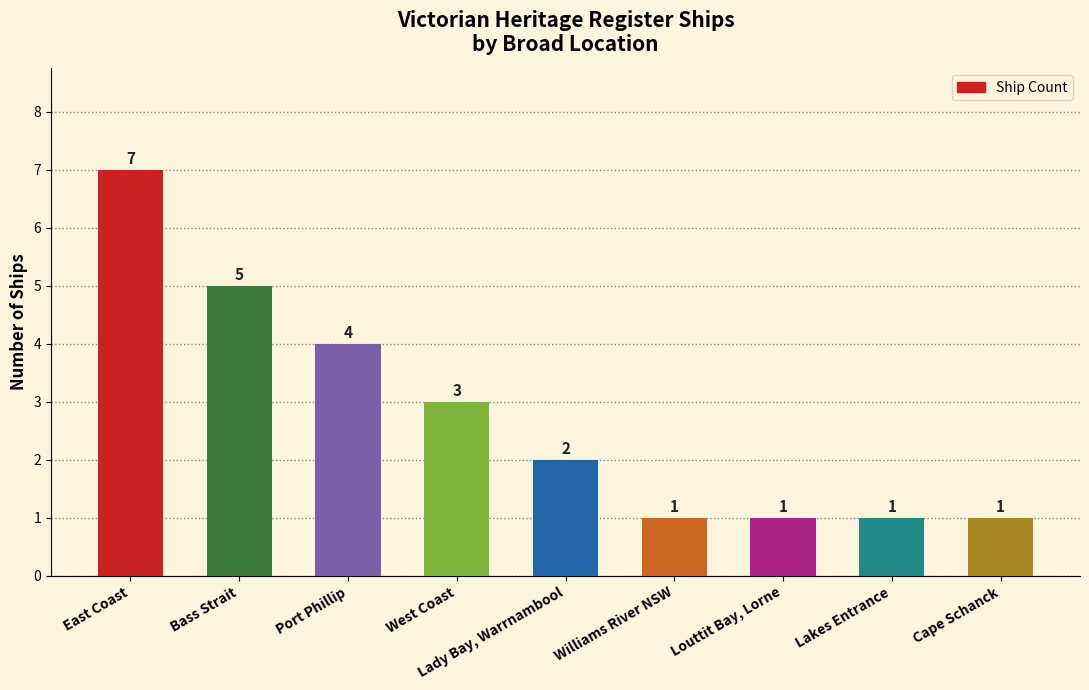

What value does the data have at Cape Schanck?

1